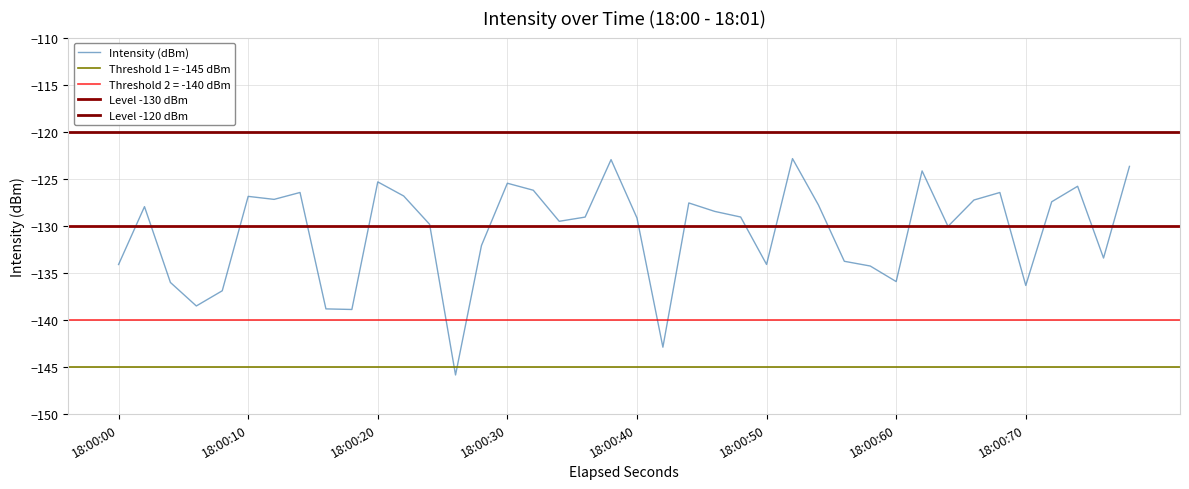

The value of Intensity (dBm) at 18:00:00 is -134.1. True or false?

True